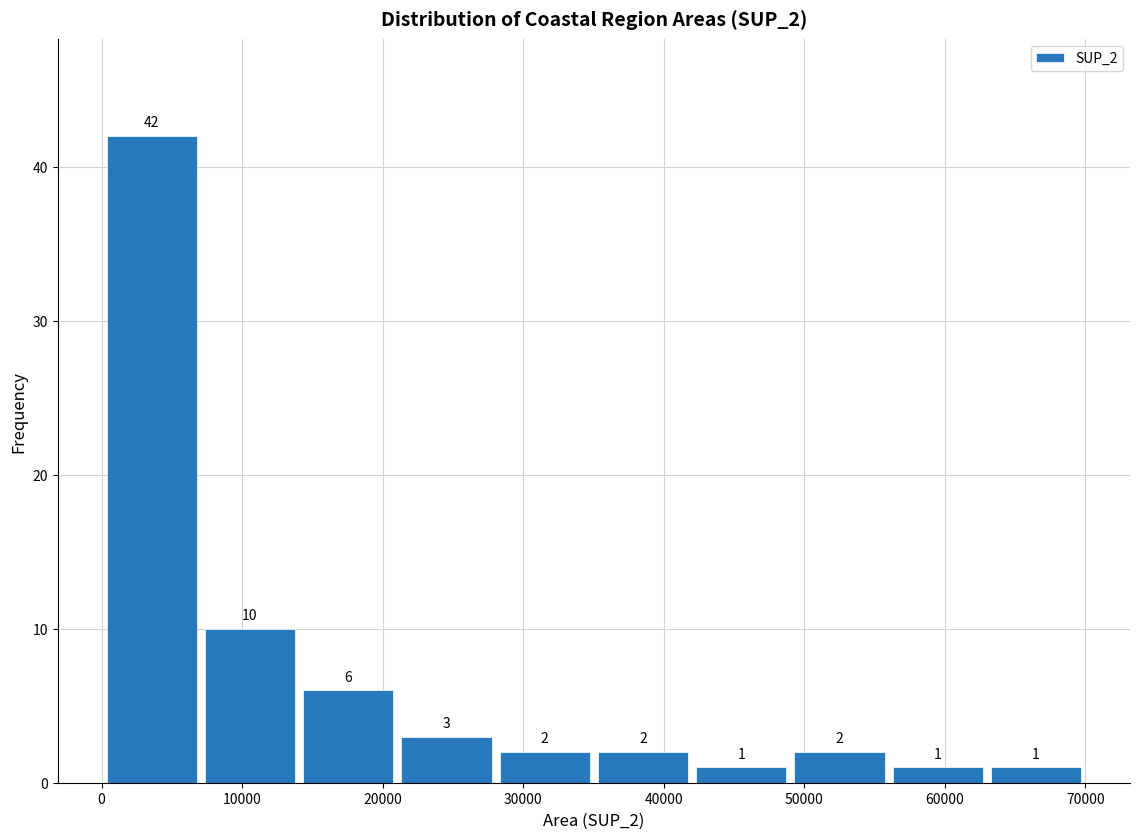

What is the height of the bar covering 28000 to 35000 on the x-axis? The bar edges are not printed on the chart, so give them approximately, as read against the axis.

2